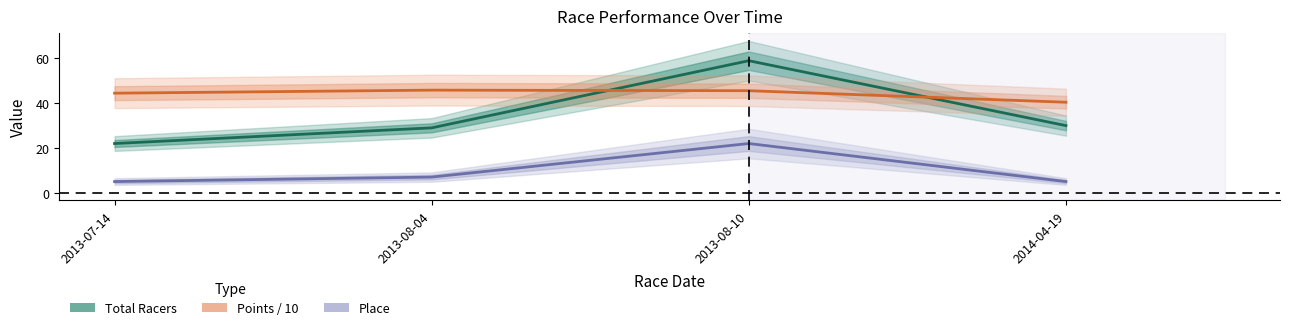

How many values in the Points / 10 series are below 45?

2